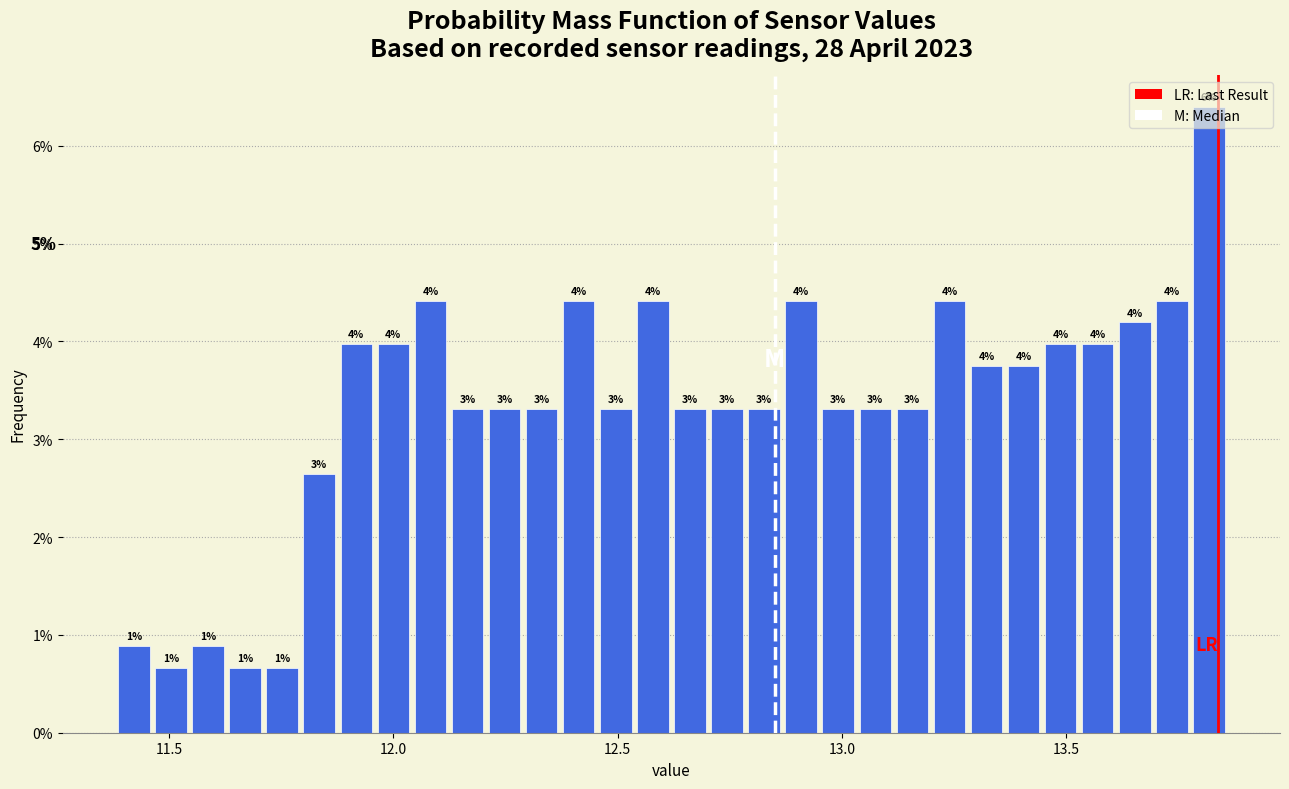

Around what value on the x-axis is the tallest bar? Give the approximate position of its centre, as read against the axis.

13.80